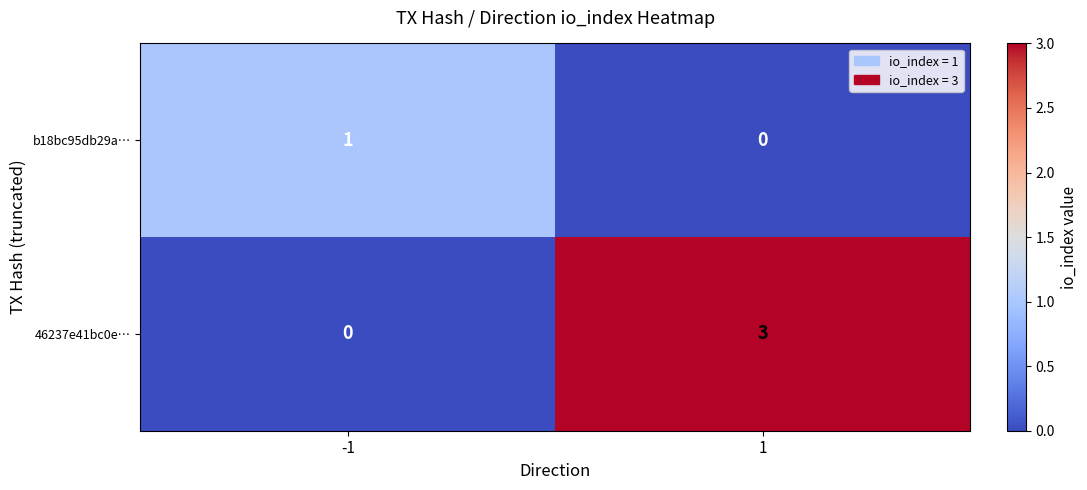

Reading left to right, what are all the values shown in this chart?

b18bc95db29a…: -1=1	1=0
46237e41bc0e…: -1=0	1=3